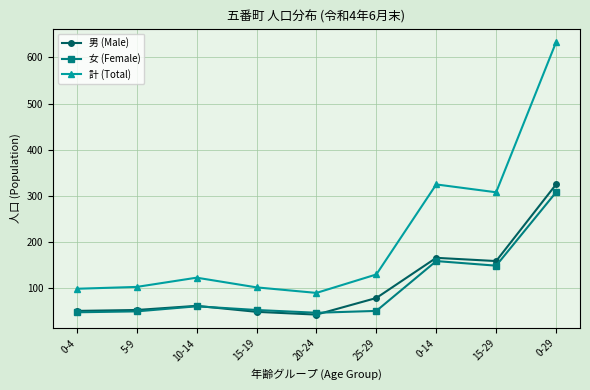

True or false: 計 (Total) and 男 (Male) intersect in this chart.

False